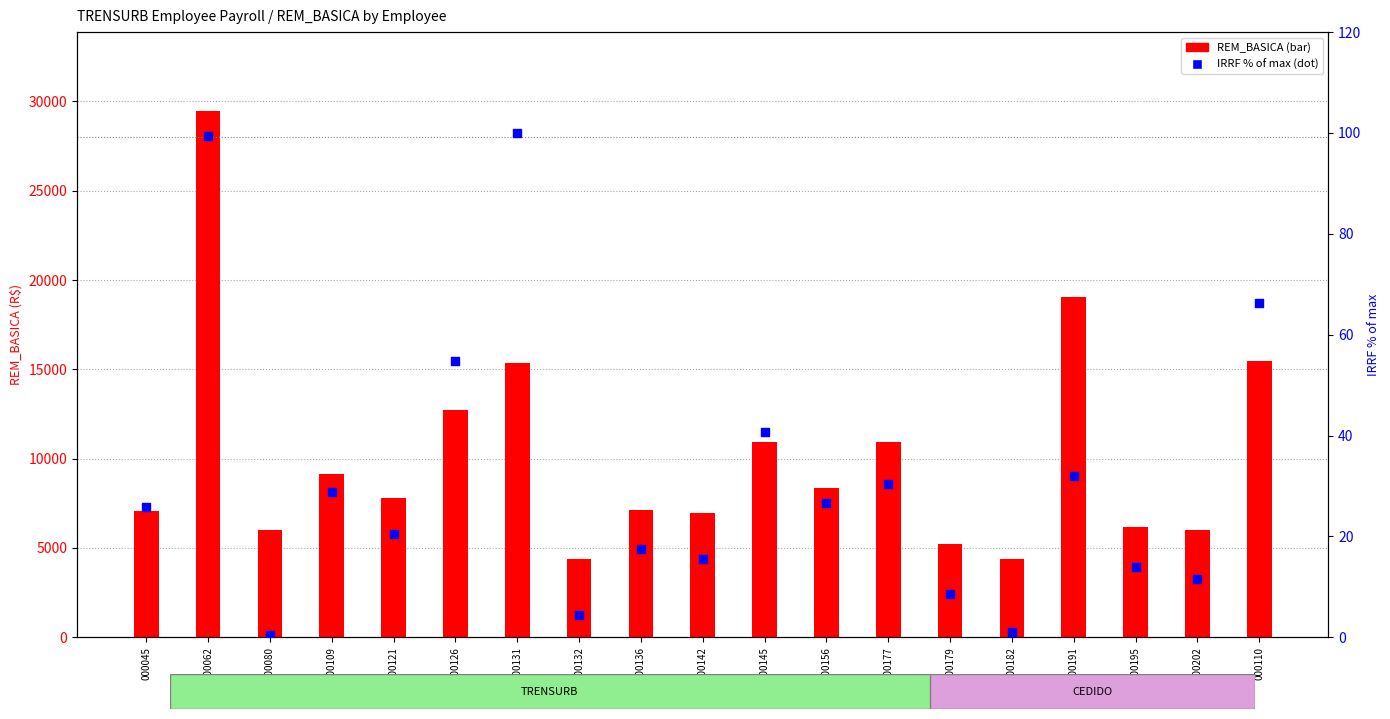

What is the total value across all series at 000121?

7792.3